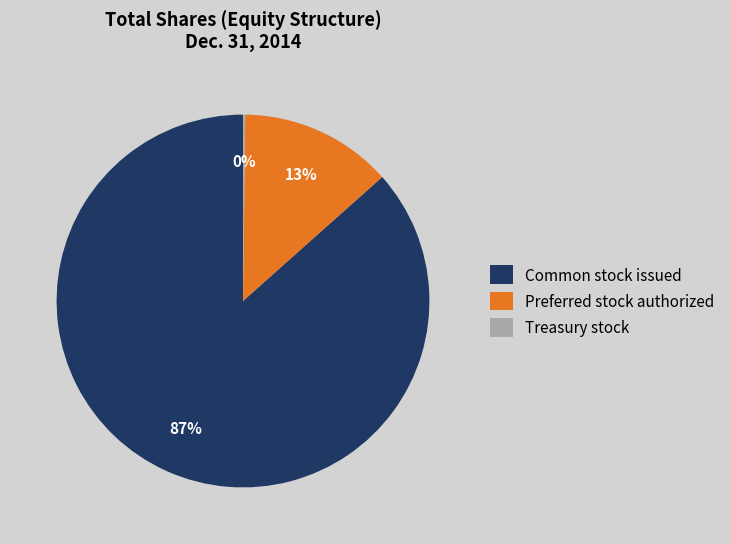

What percentage is the Preferred stock authorized slice, to the nearest percent?

13%